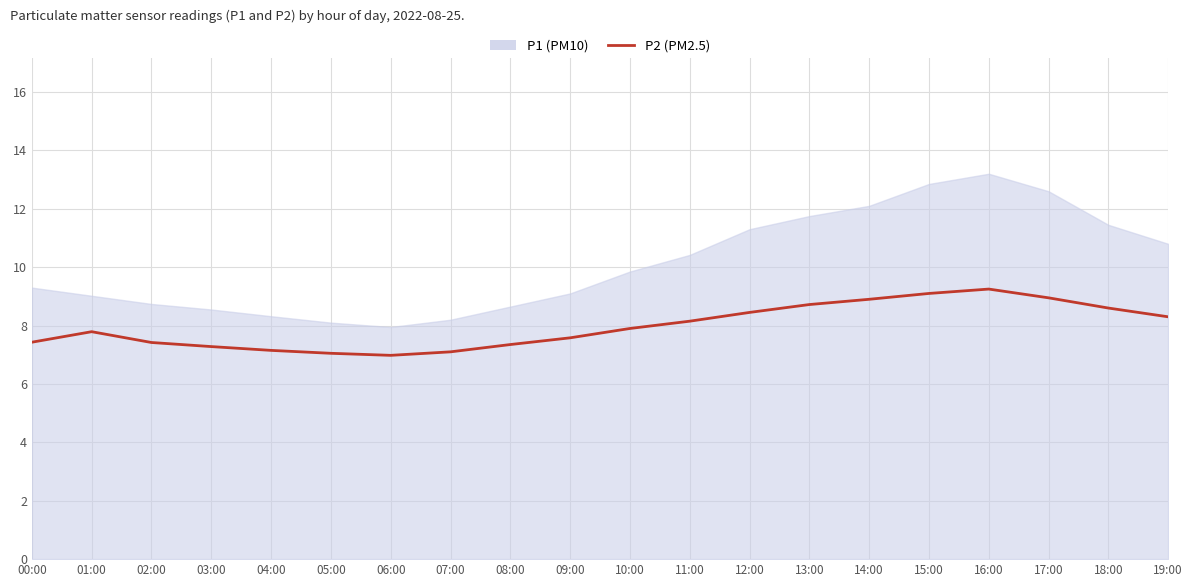

At 01:00, list the series in order from smallest to largest.

P2 (PM2.5), P1 (PM10)